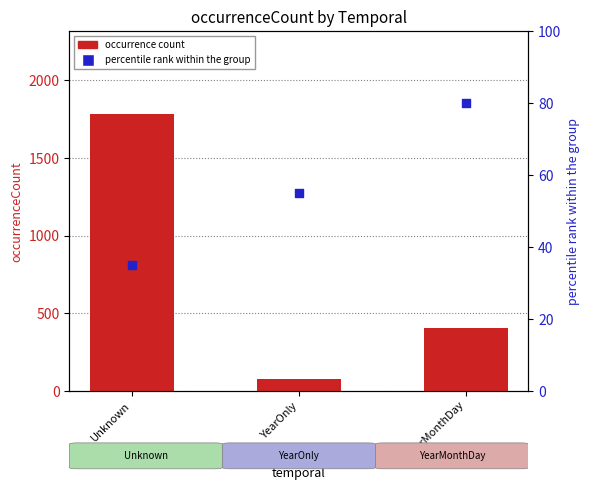

What is the total value across all series at YearMonthDay?

488